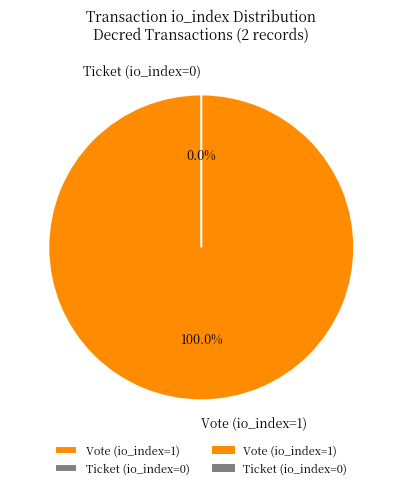

Is Vote (io_index=1) the majority of the pie?

Yes